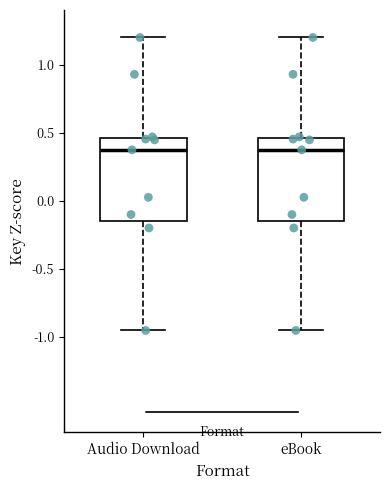

Reading left to right, transcribe this box plot: for each box, give where its median line is, the range the box spans, and where its two whiskers end, as read against the y-axis. The values are not printed on the chart, so give them approximately, as read against the axis.

Audio Download: median 0.35, box -0.15 to 0.45, whiskers -0.95 to 1.20
eBook: median 0.35, box -0.15 to 0.45, whiskers -0.95 to 1.20